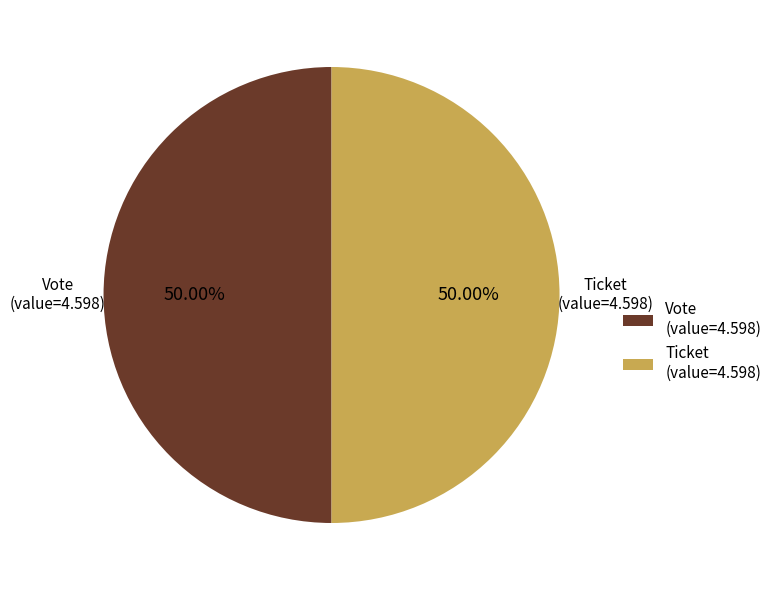

The Ticket slice represents 1% of the pie. True or false?

False